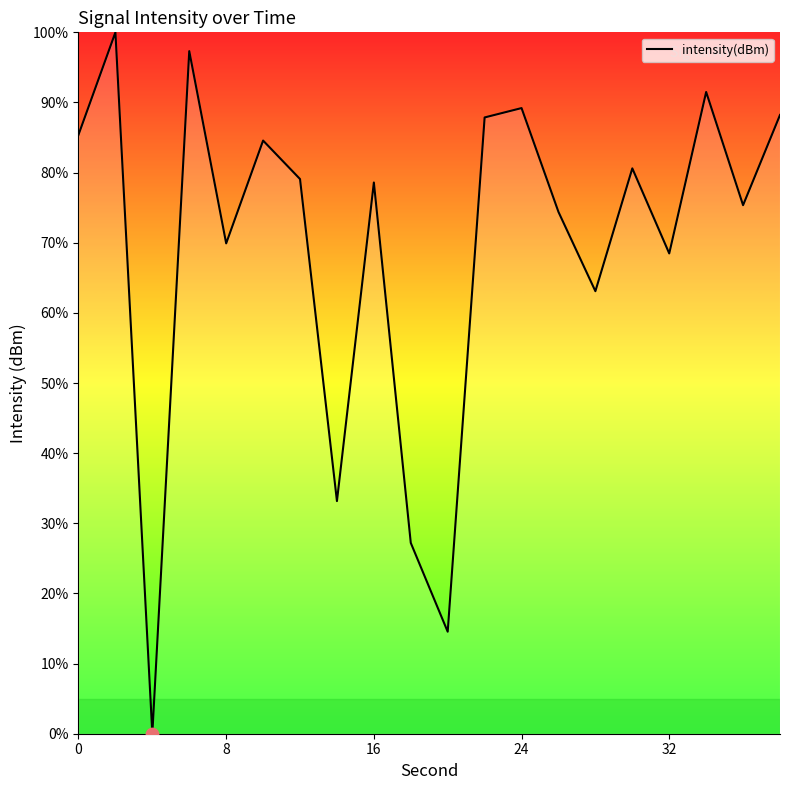

What is the greatest value displayed?

100.0